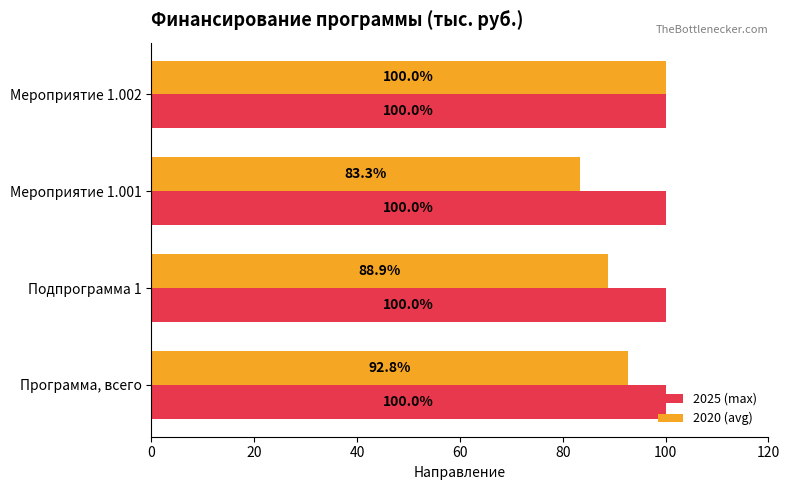

Between Программа, всего and Подпрограмма 1, which series saw the biggest shift?

2020 (avg)